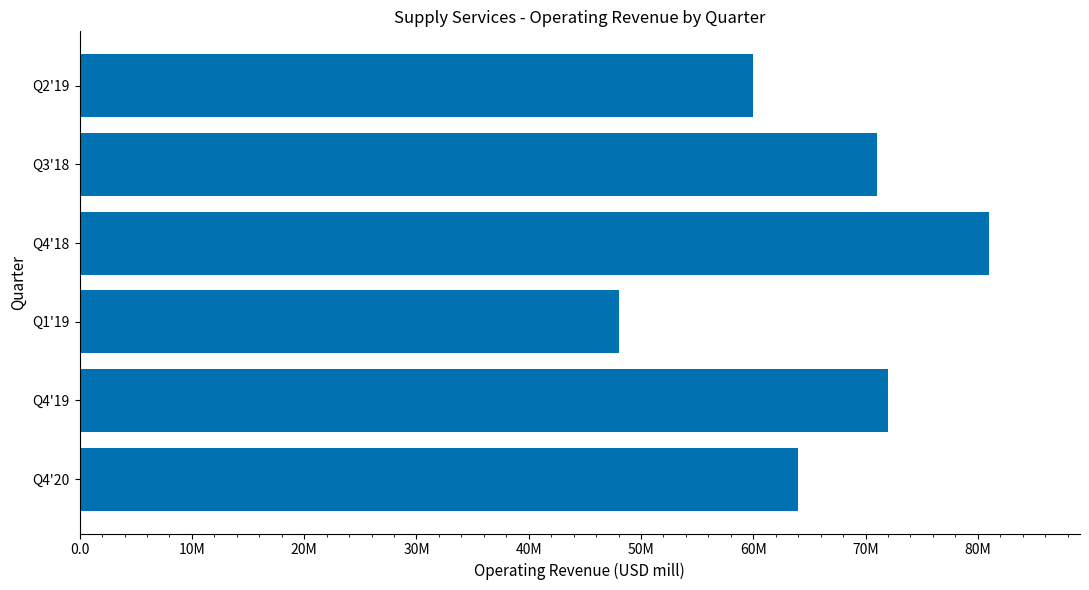

Does the chart contain any negative values?

No